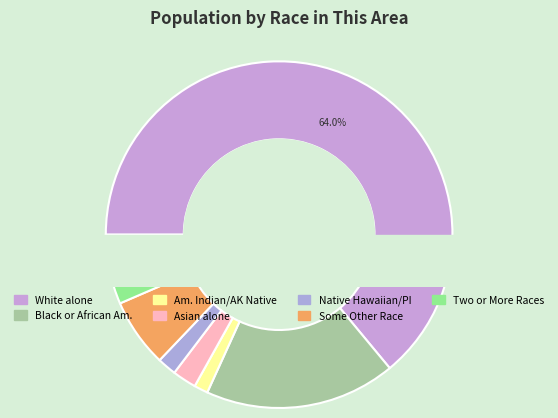

Is it true that Asian alone is 2% of the pie?

True